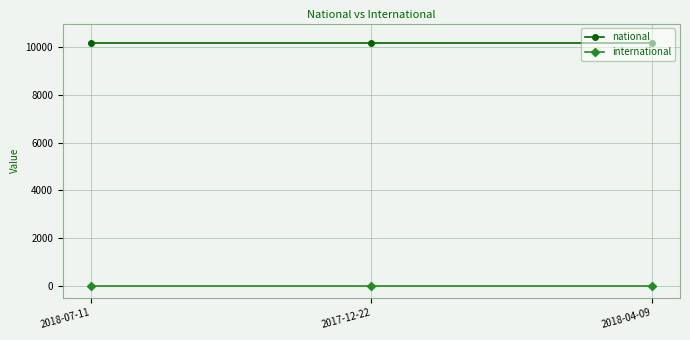

How many data points does each series have?

3